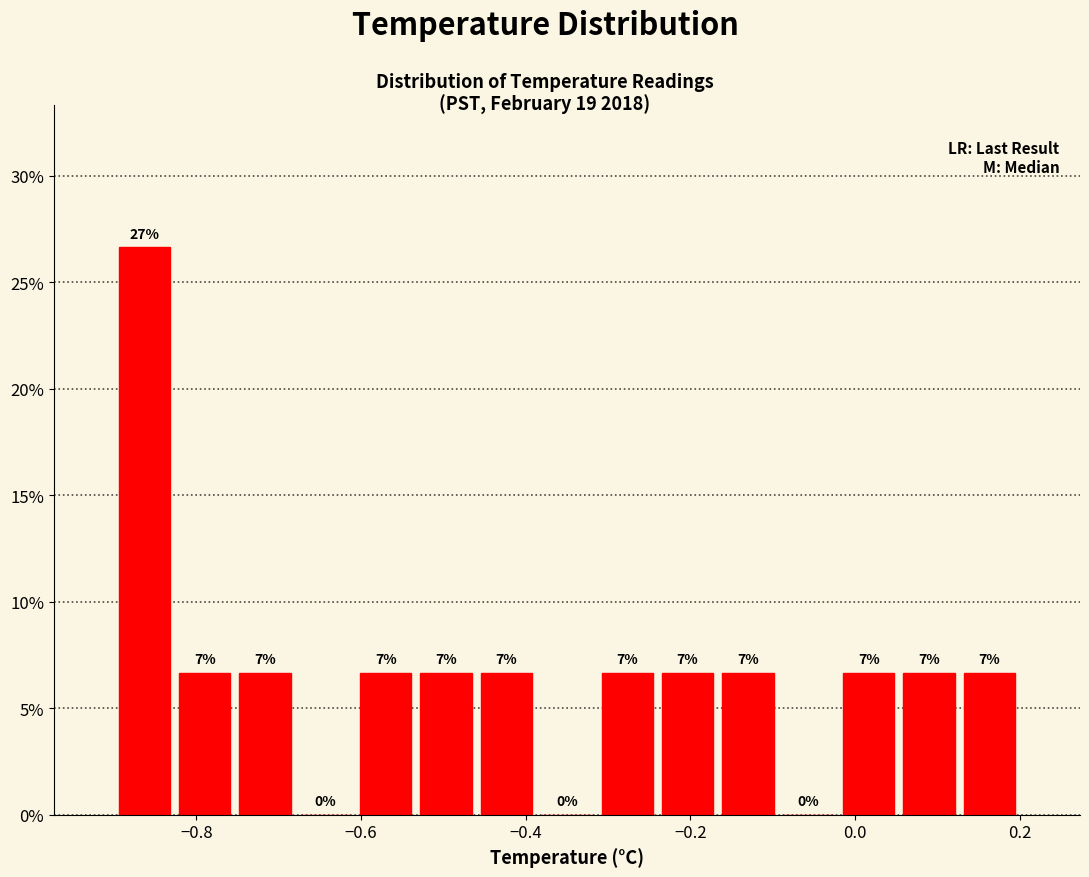

Around what value on the x-axis is the tallest bar? Give the approximate position of its centre, as read against the axis.

-0.86